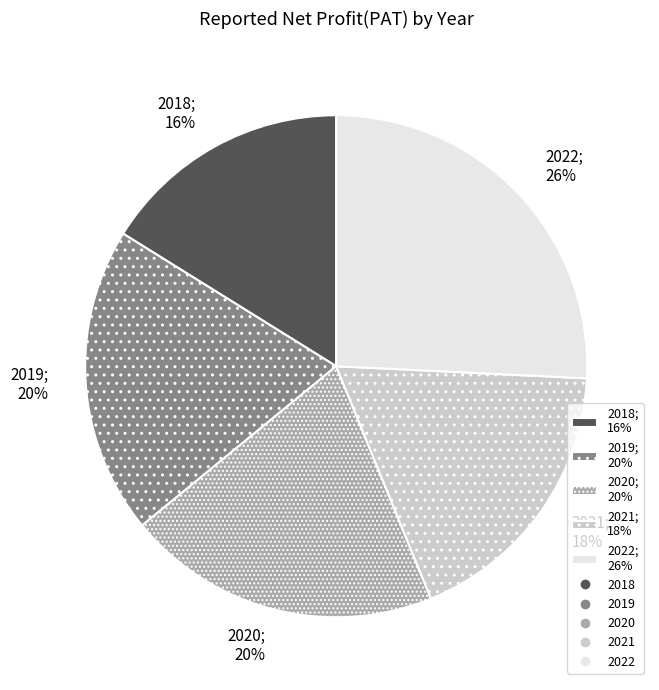

To the nearest percent, what portion does 2020 represent?

20%